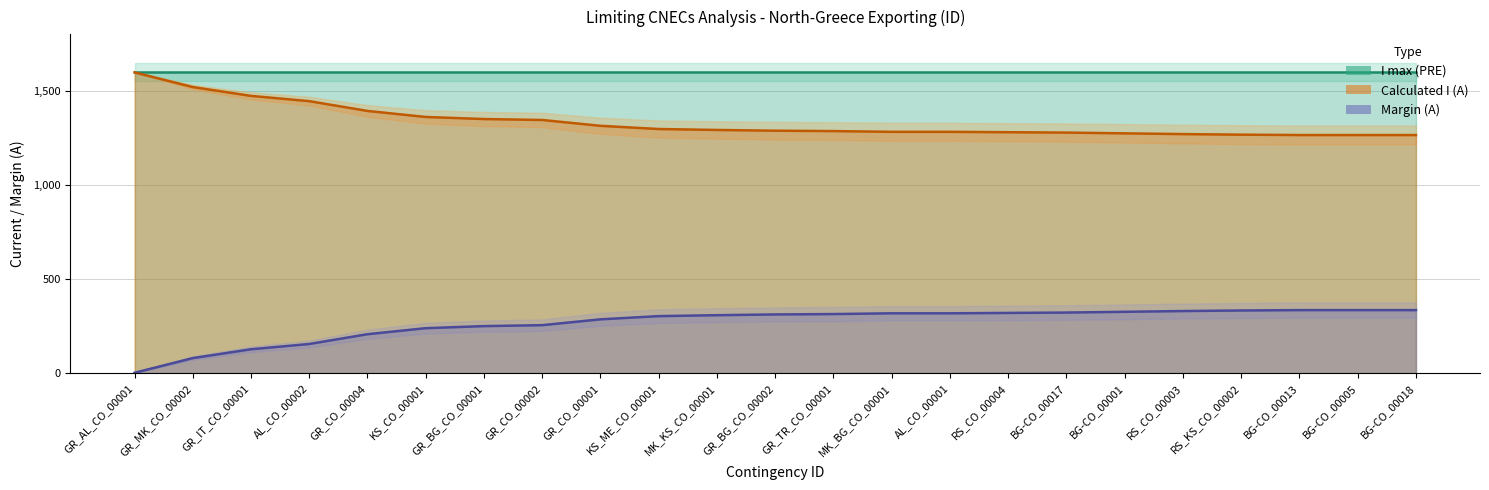

What is the difference between the maximum and minimum values in the Margin series?

333